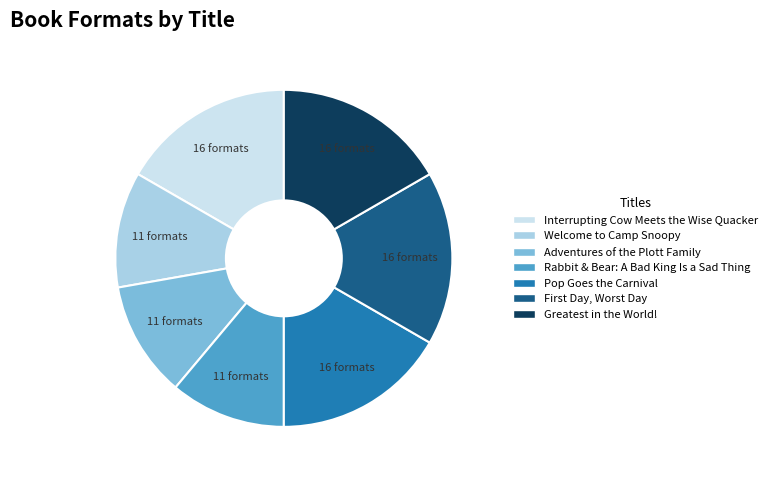

Which has a higher value, Adventures of the Plott Family or Pop Goes the Carnival?

Pop Goes the Carnival